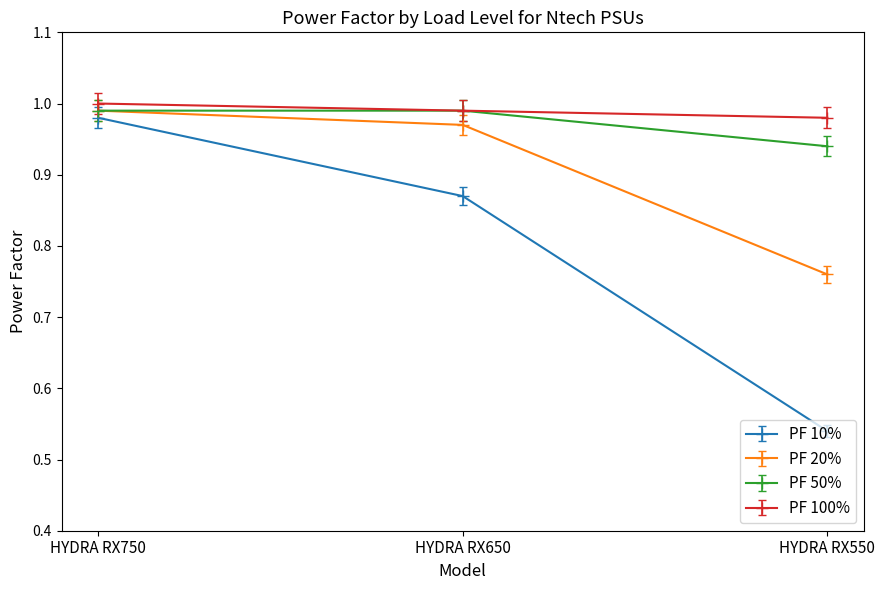

Does the chart display data point markers on the line(s)?

Yes